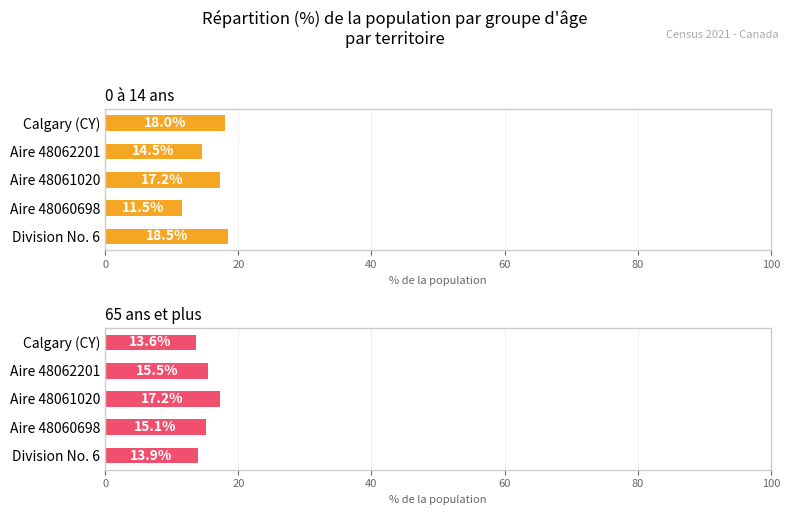

Does the chart contain any negative values?

No